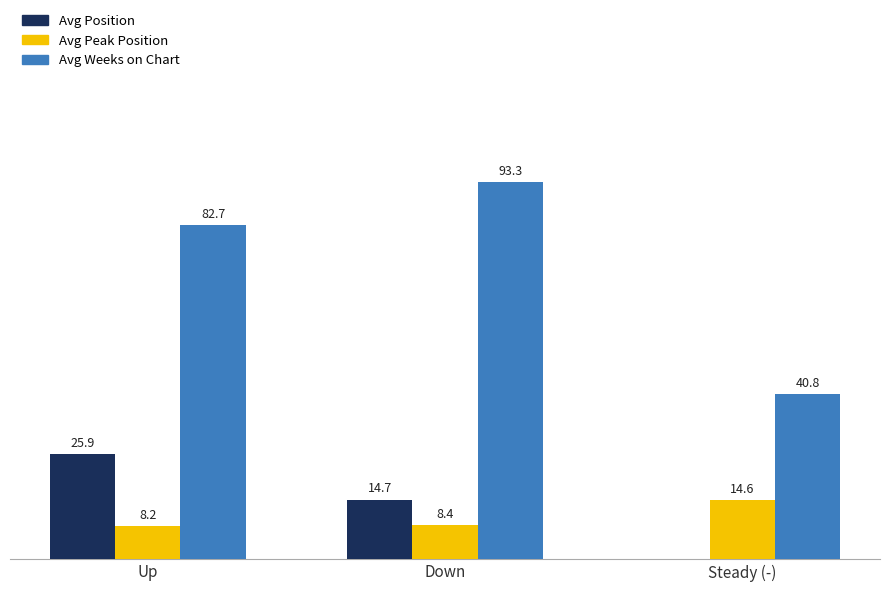

Between Down and Up, which is larger?

Up